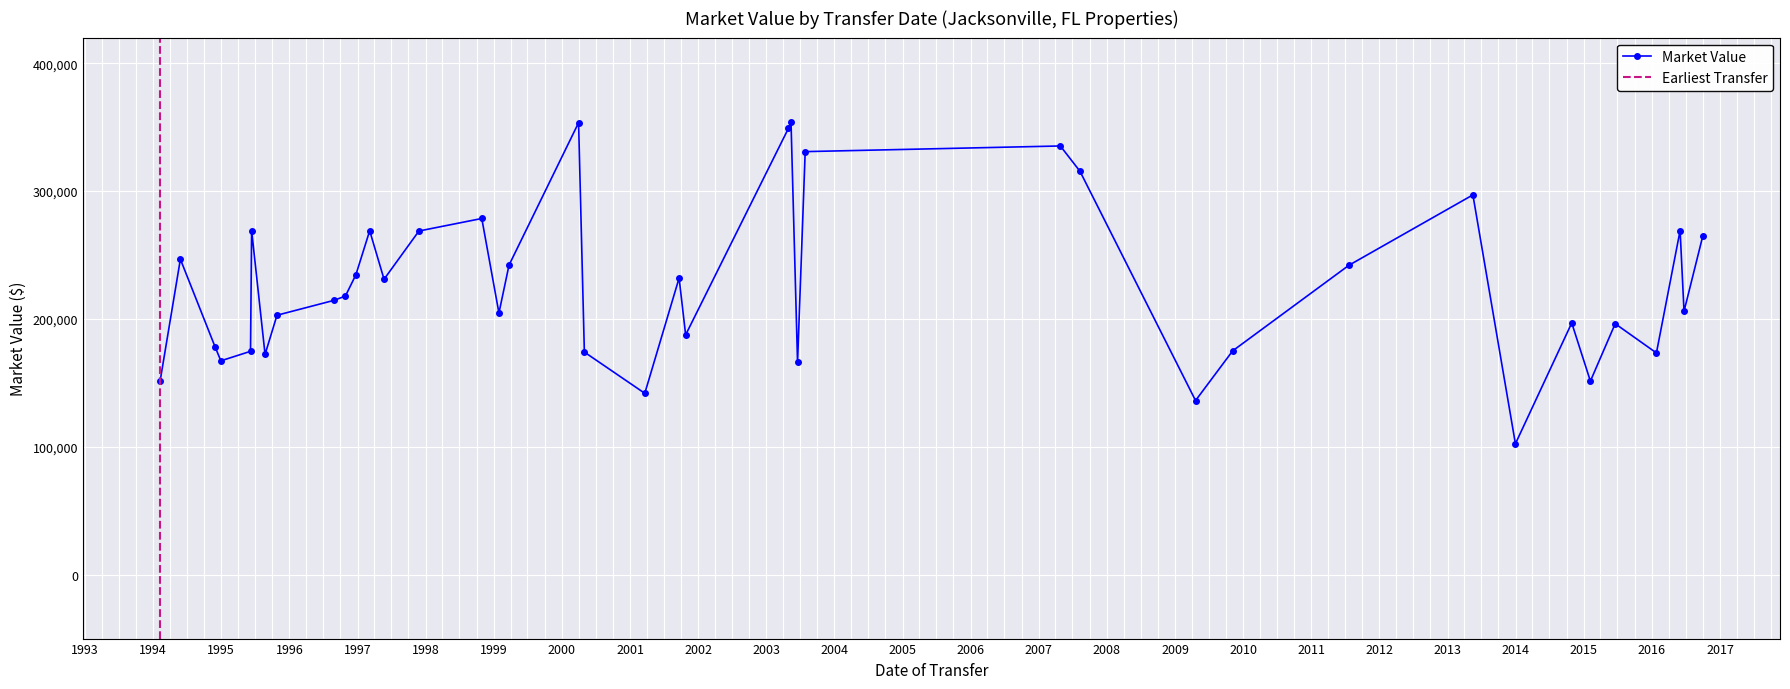

Which label corresponds to the largest value in the chart?

20030514